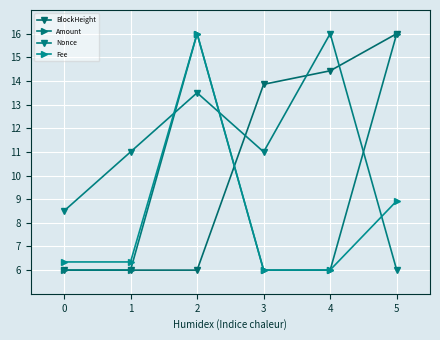

What is the value of the Amount point at the 3rd from the left?

16.0